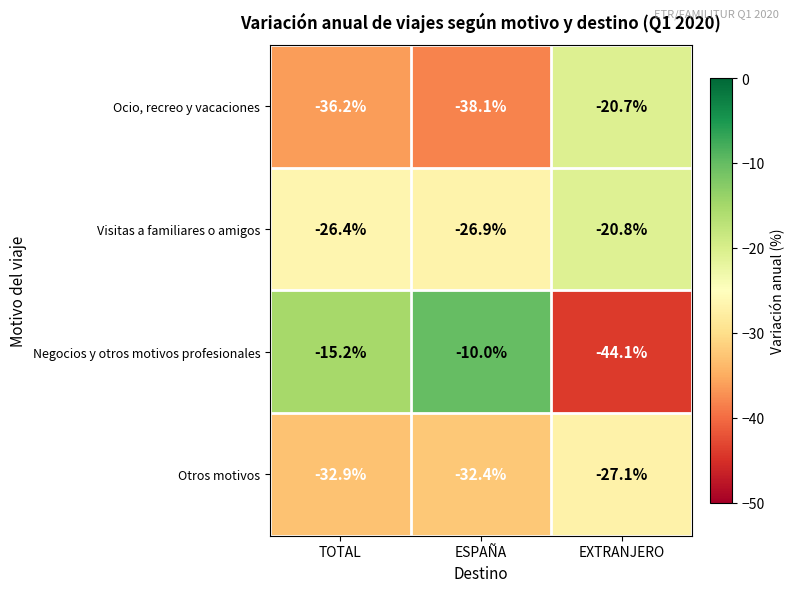

The value of Ocio, recreo y vacaciones at EXTRANJERO is -20.7. True or false?

True